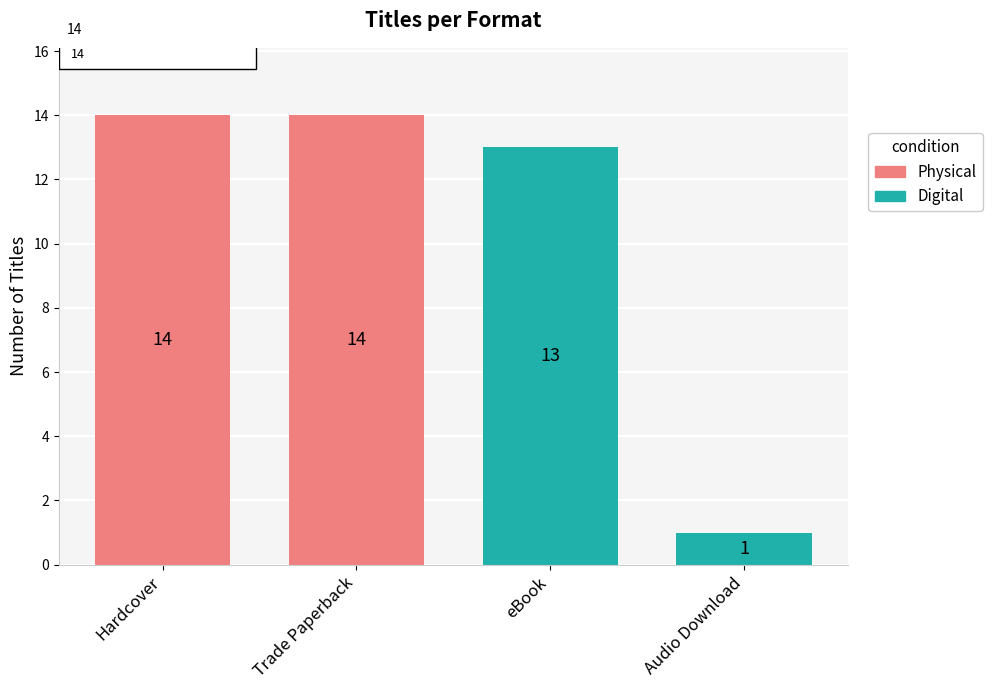

What is the maximum value for Digital?

13